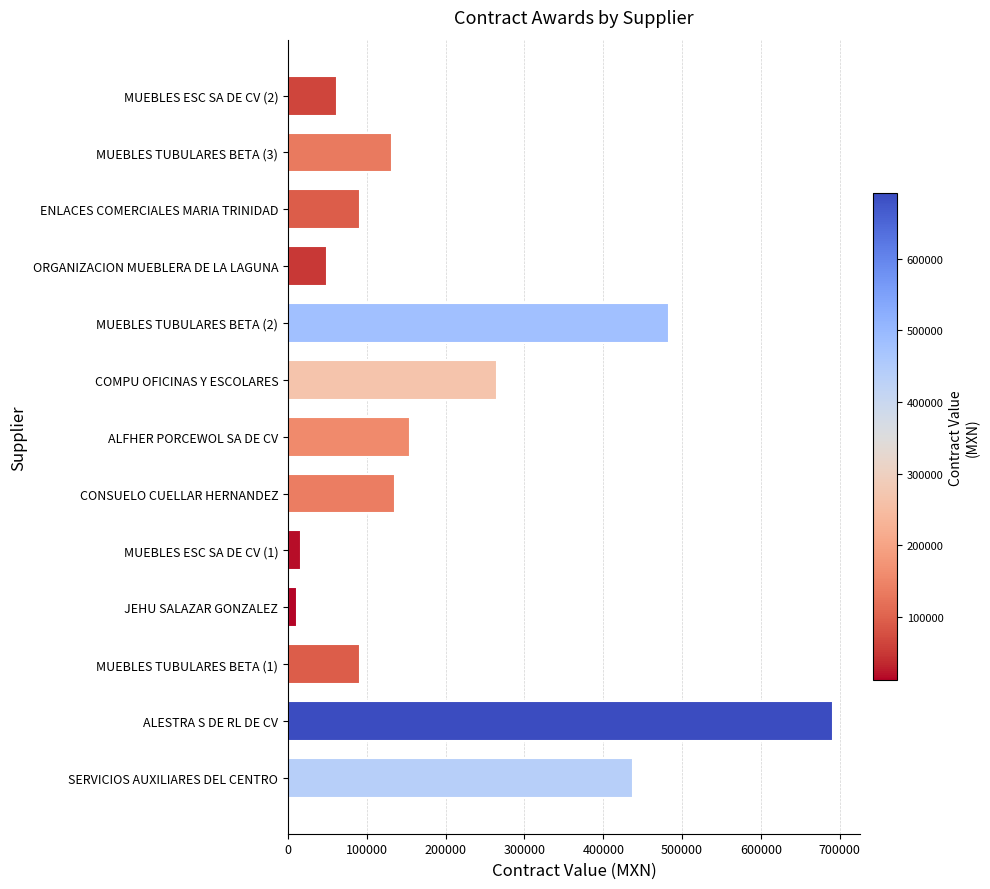

Between ALESTRA S DE RL DE CV and MUEBLES TUBULARES BETA (2), which is larger?

ALESTRA S DE RL DE CV